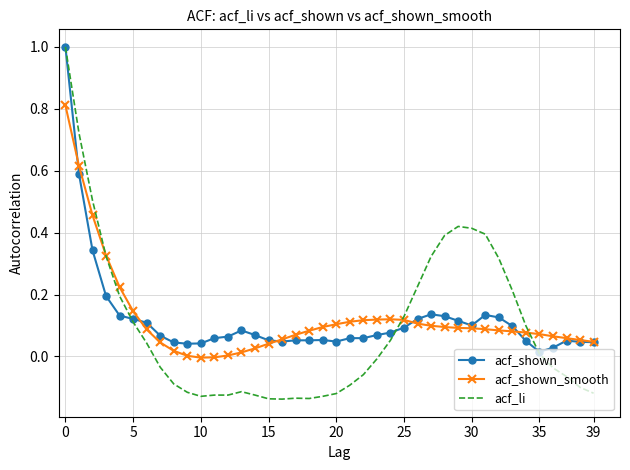

Which series has the largest range (max minus min)?

acf_li